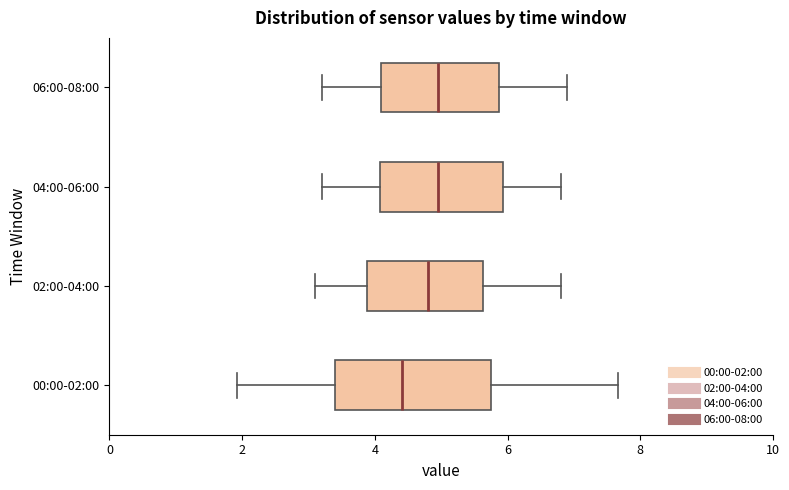

Comparing the boxes themselves (not the whiskers), which one is the widest?

00:00-02:00